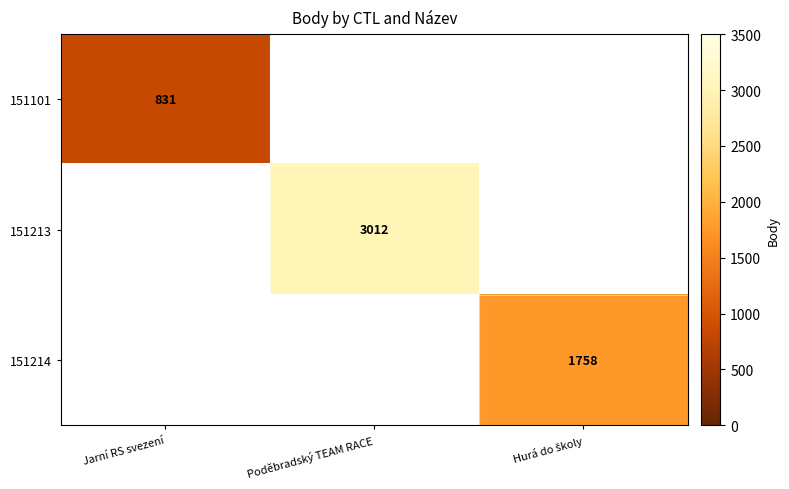

At which label does 151101 reach its minimum?

Jarní RS svezení